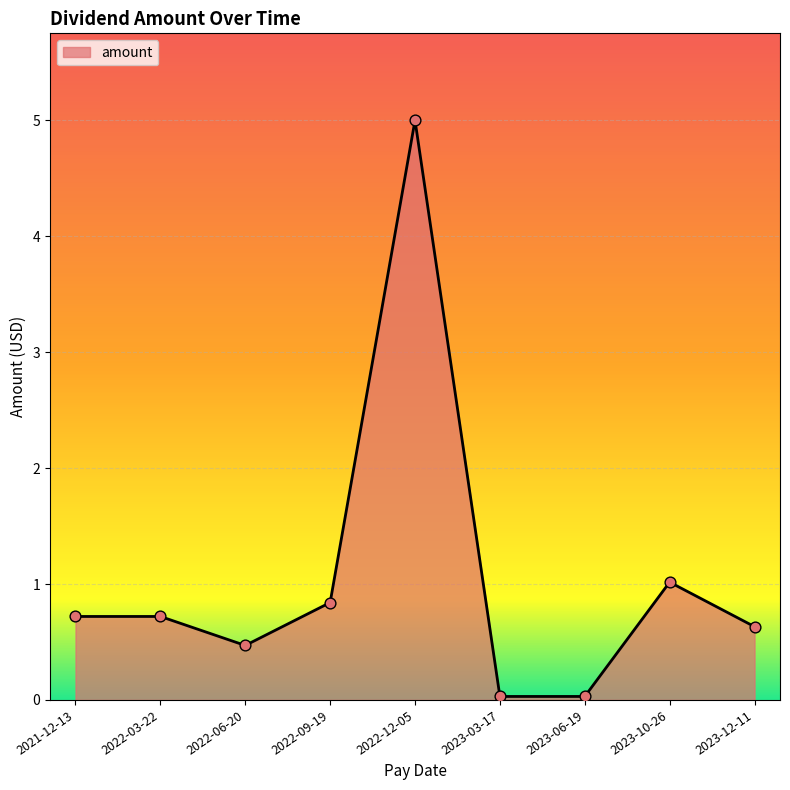

What is the change in value from 2022-09-19 to 2023-10-26?

+0.2